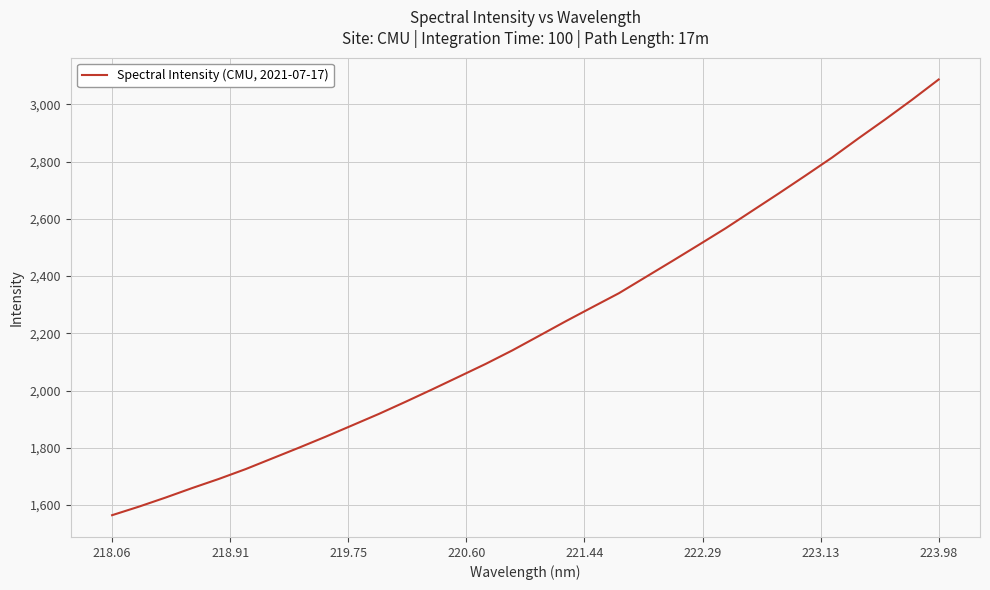

What is the greatest value displayed?

3086.9